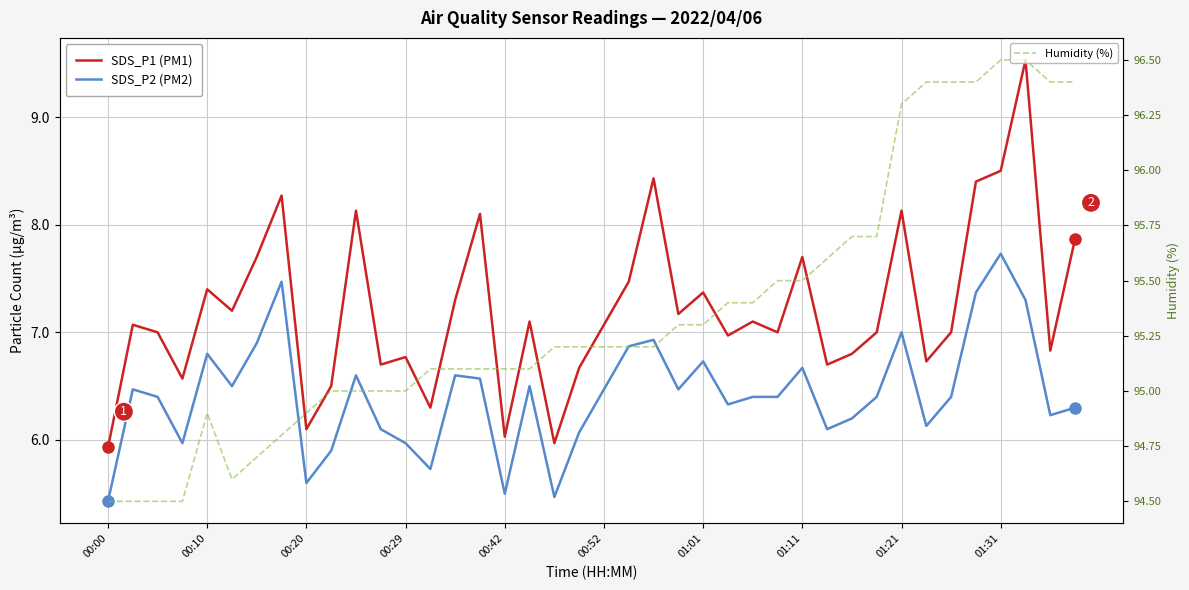

True or false: SDS_P1 (PM1) and Humidity (%) cross at least once.

False